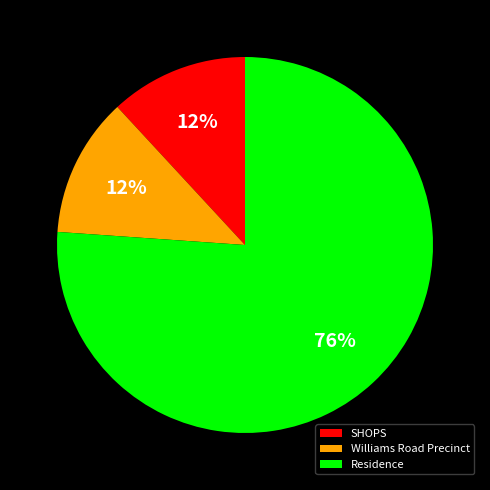

To the nearest percent, what is the average slice percentage?

33%